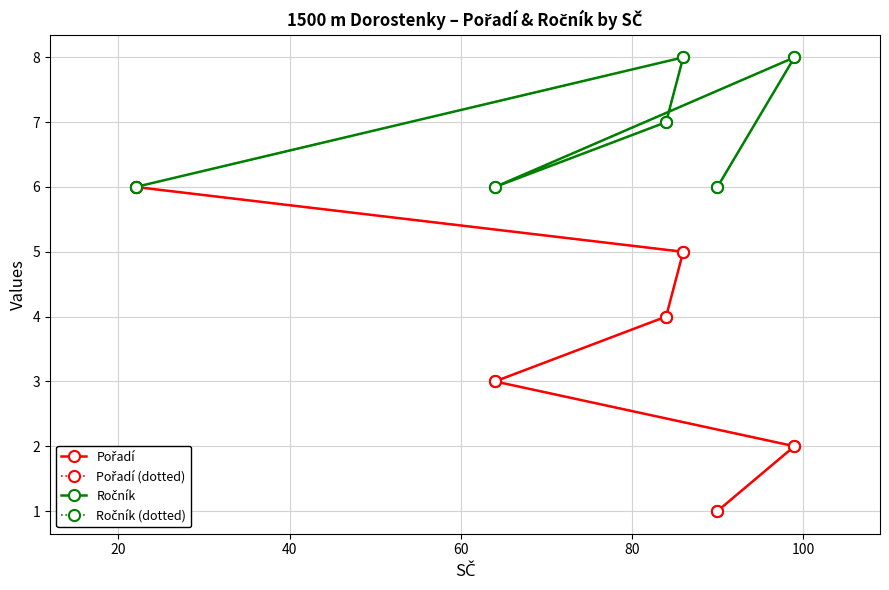

Does the chart display data point markers on the line(s)?

Yes